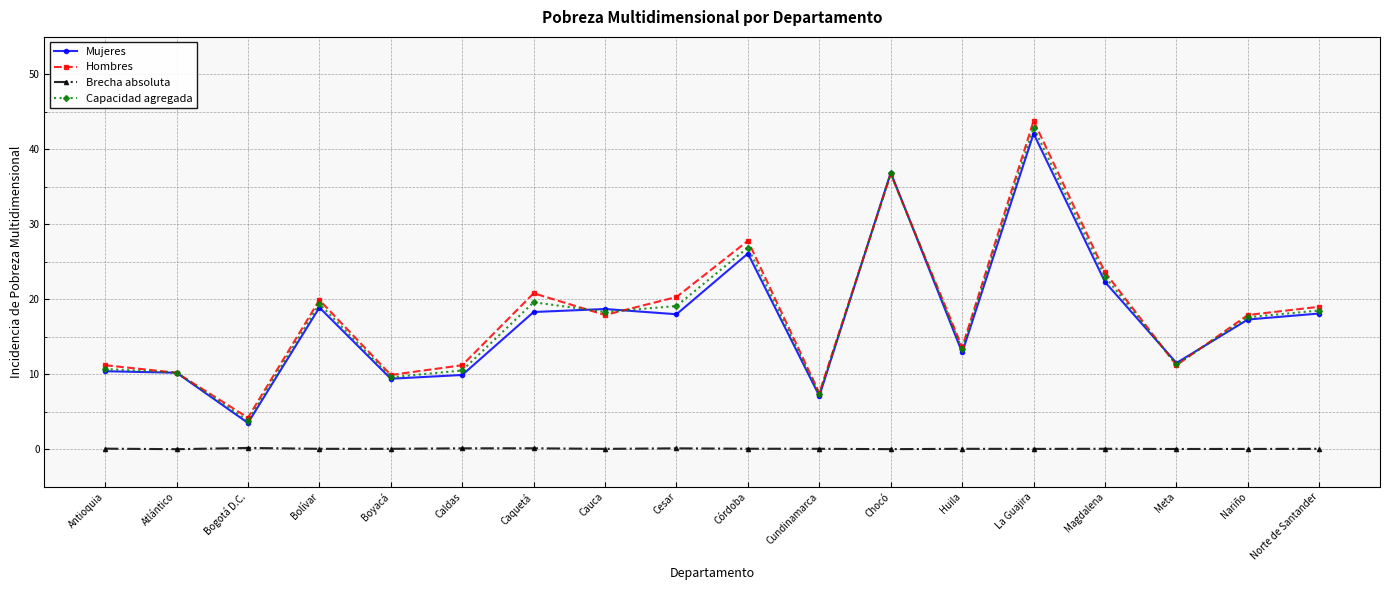

Does the chart have visible grid lines?

Yes